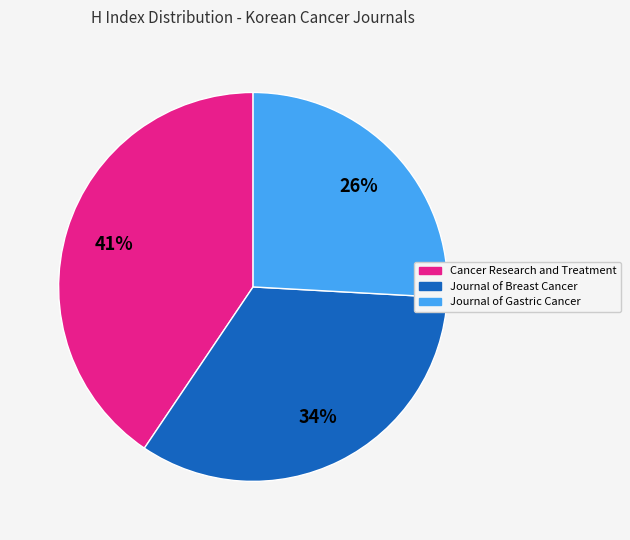

How many segments does this pie chart have?

3